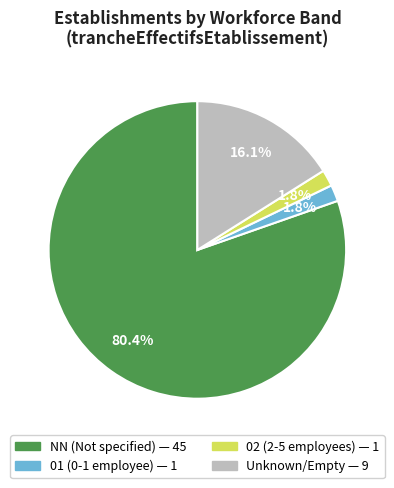

Is there a majority slice in this chart?

Yes